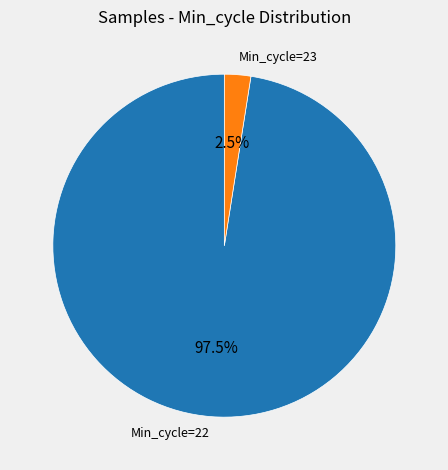

Is there any slice that represents more than half of the pie?

Yes